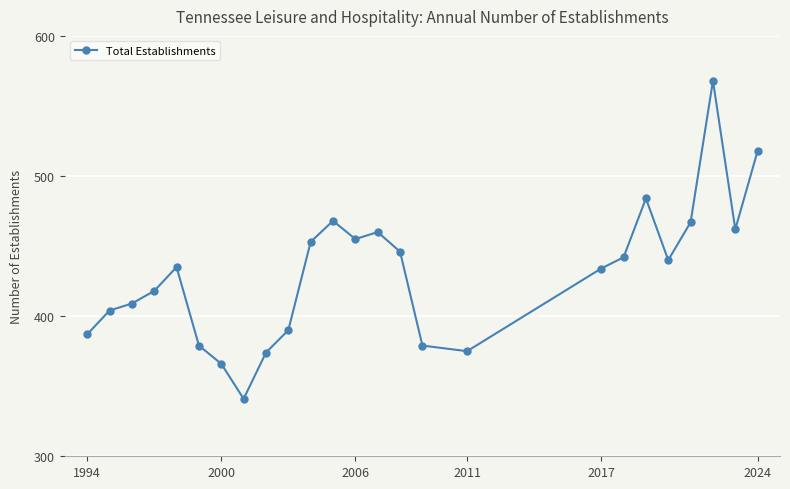

What is the sum of all values?

10754